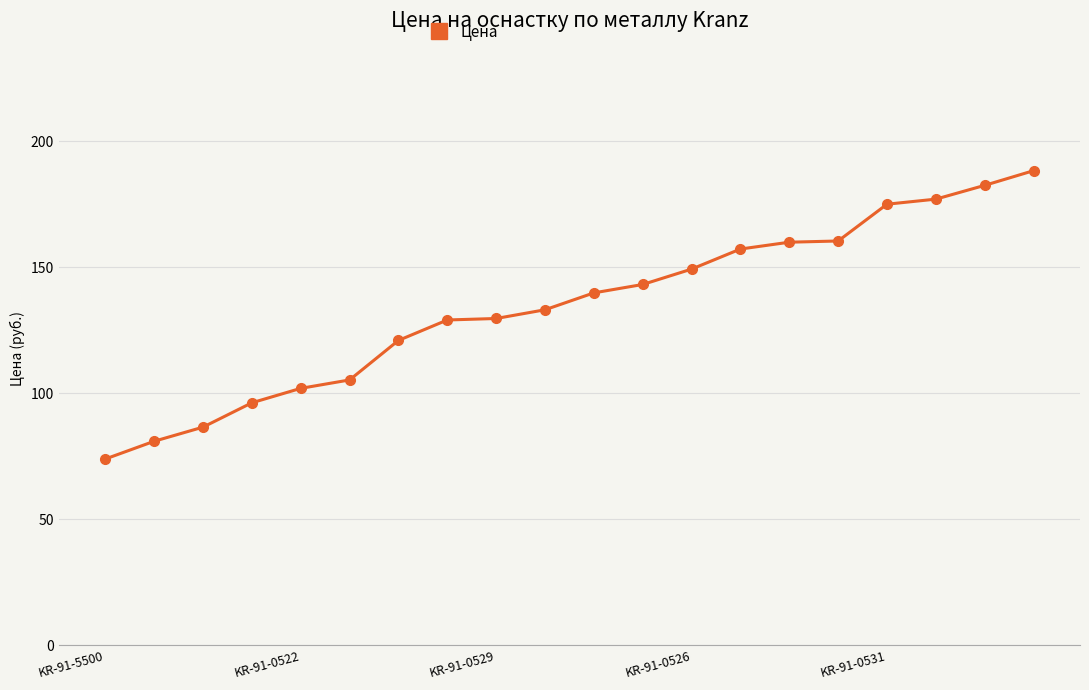

What is the maximum value shown in the chart?

188.3